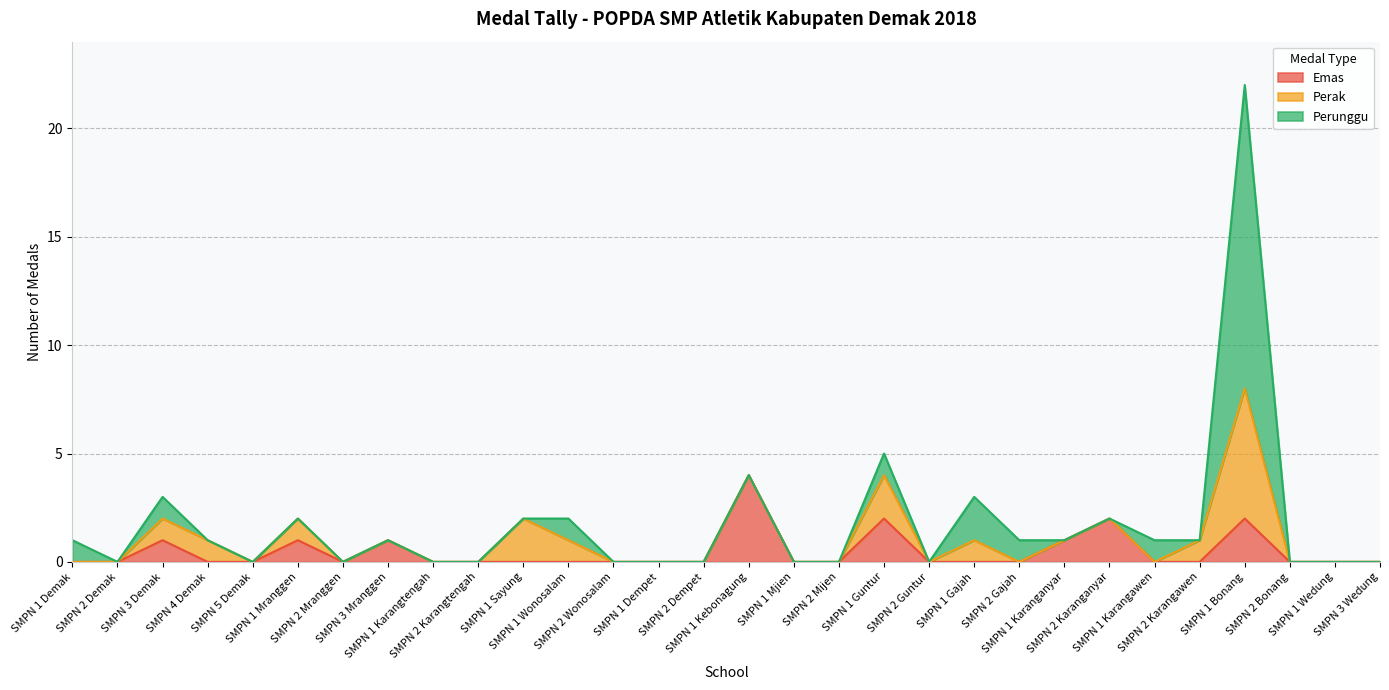

Does the chart display data point markers on the line(s)?

No